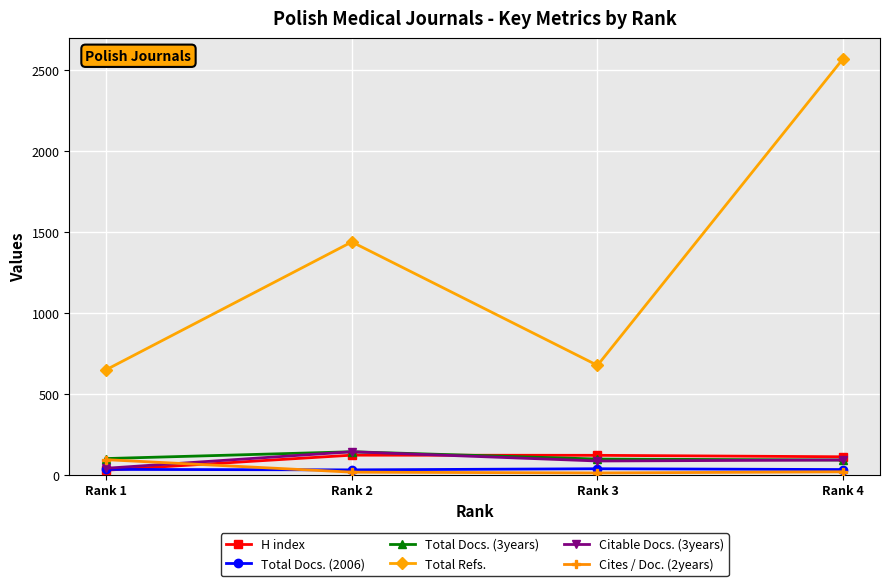

At which label does Total Refs. reach its peak?

Rank 4